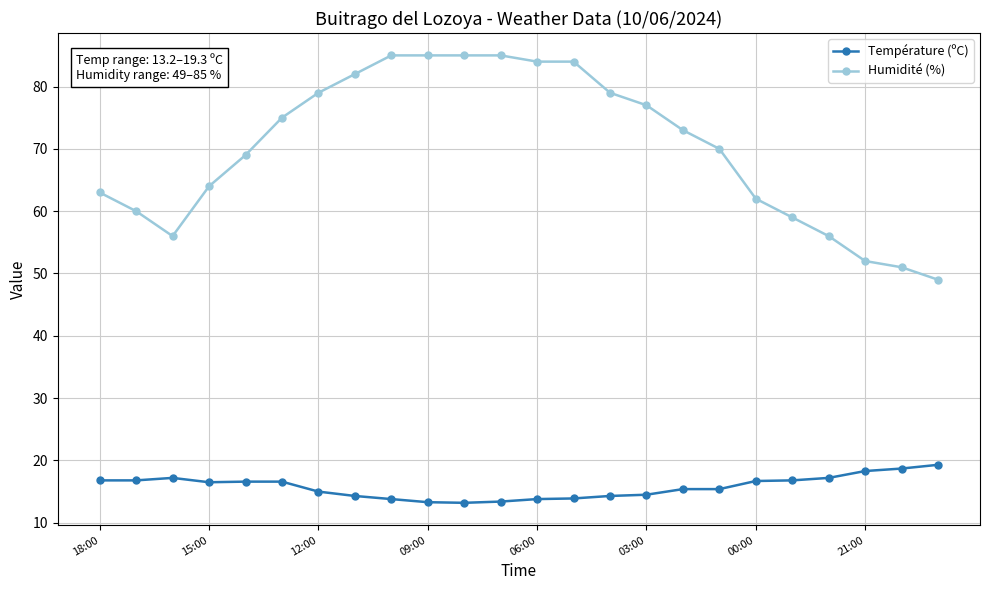

What is the maximum value for Température (ºC)?

19.3